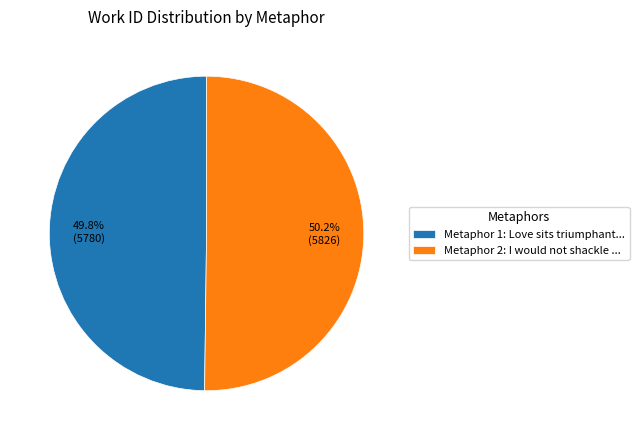

Is there any slice that represents more than half of the pie?

Yes